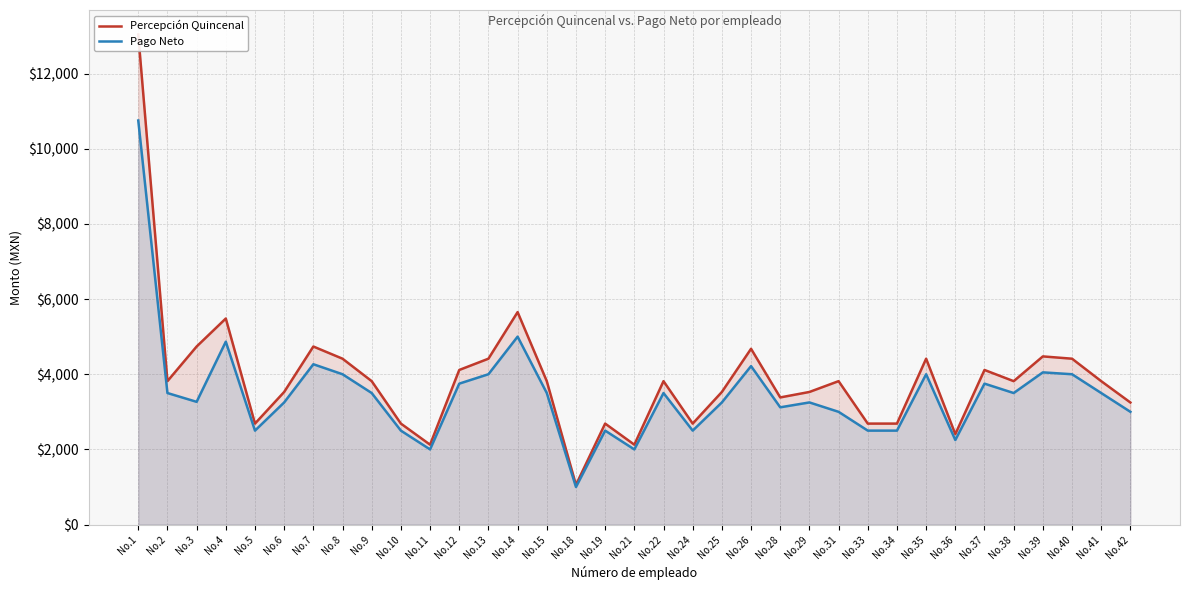

What is the sum of all Percepción Quincenal values?

136446.5